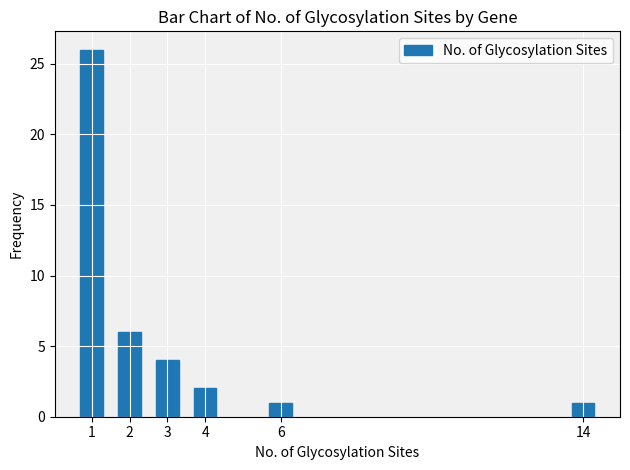

Reading left to right, transcribe all the data shown in this chart.

26	6	4	2	1	1